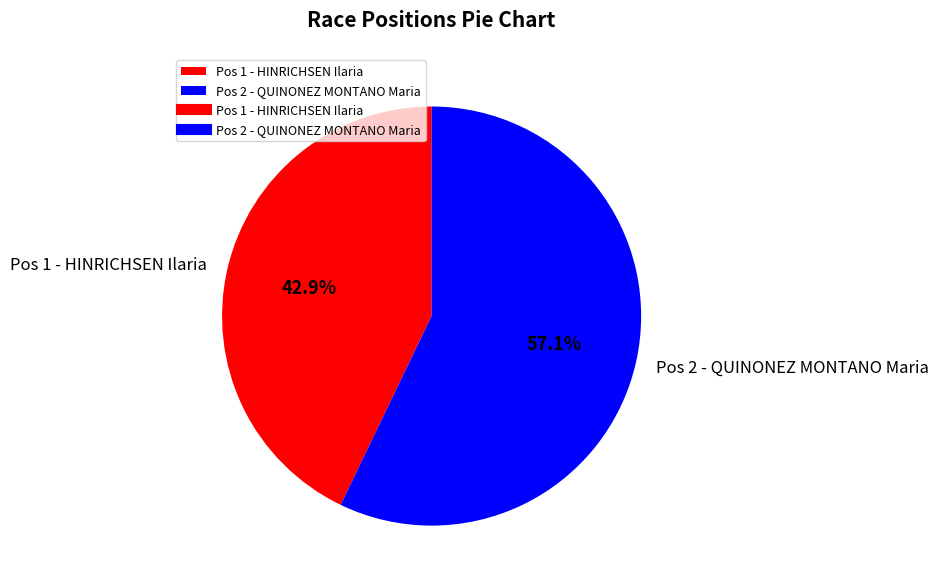

To the nearest percent, what percentage of the pie is Pos 1 - HINRICHSEN Ilaria?

43%